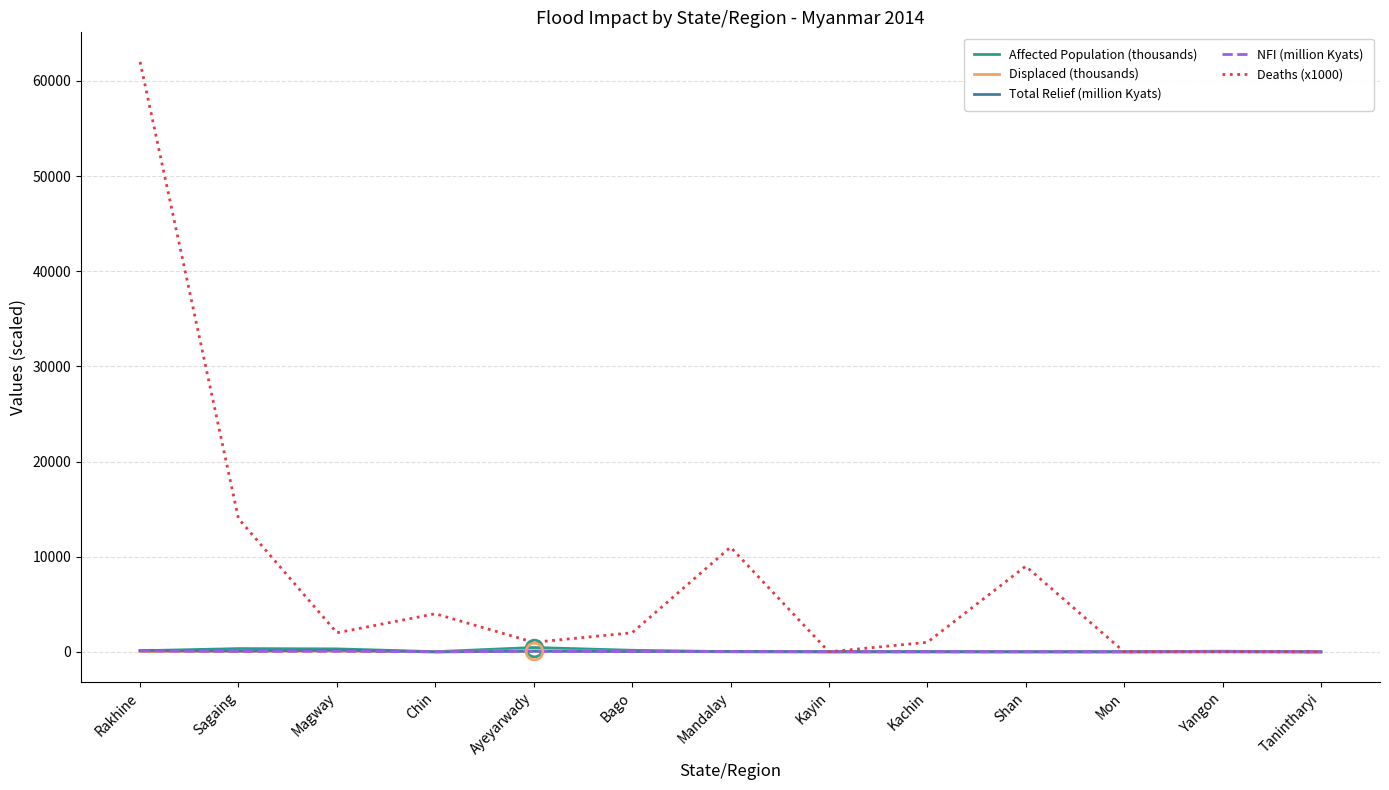

At which label is Total Relief (million Kyats) closest to 81?

Sagaing